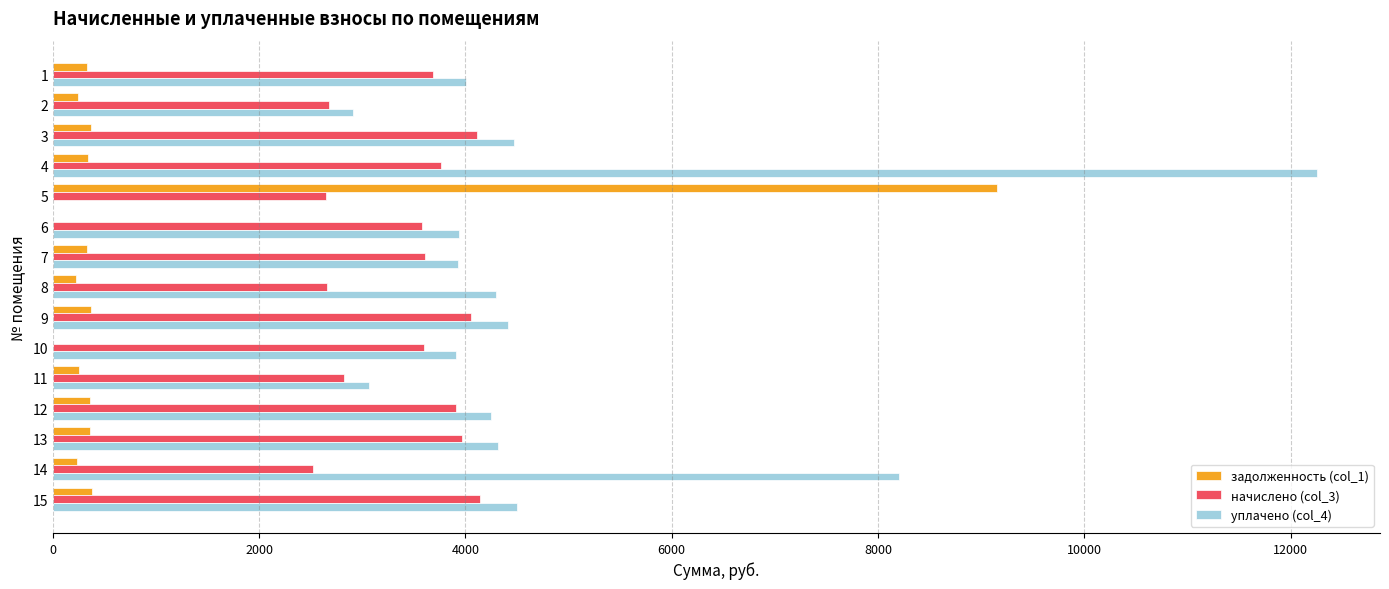

The value of задолженность (col_1) at 12 is 354.9. True or false?

True